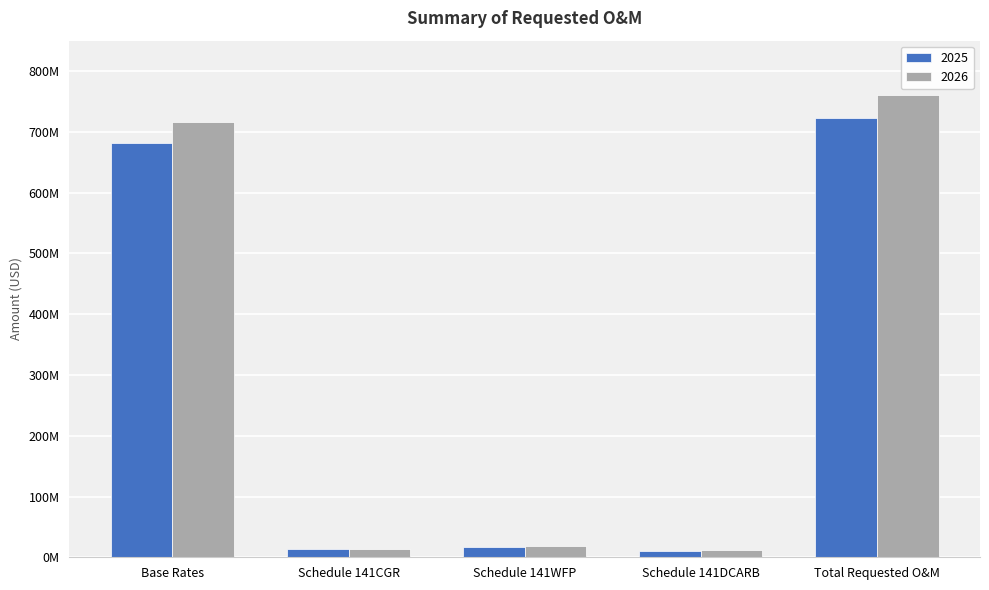

Which series has the largest range (max minus min)?

2026